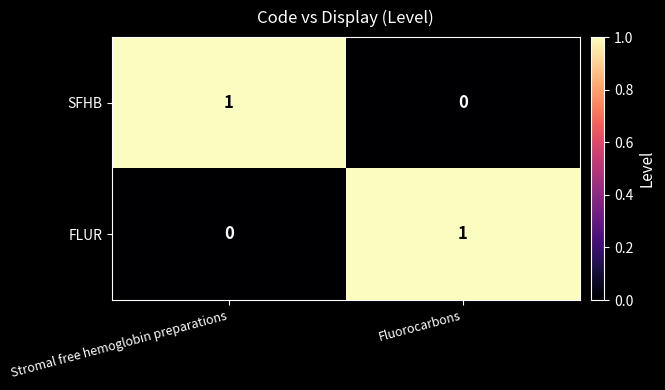

Rank the series at Fluorocarbons from highest to lowest value.

FLUR, SFHB